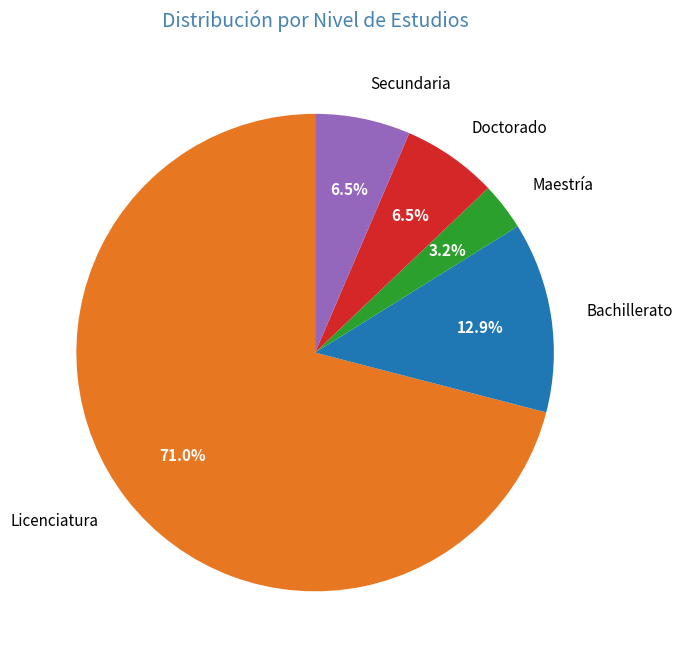

How many segments does this pie chart have?

5